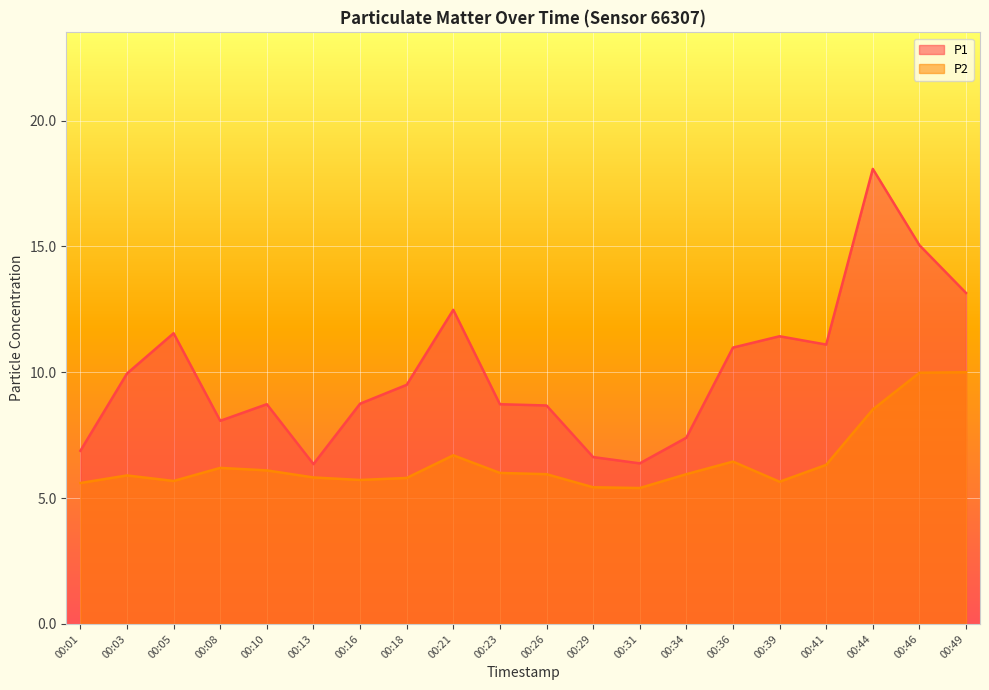

True or false: P1 has a value of 3.8 at 00:41.

False